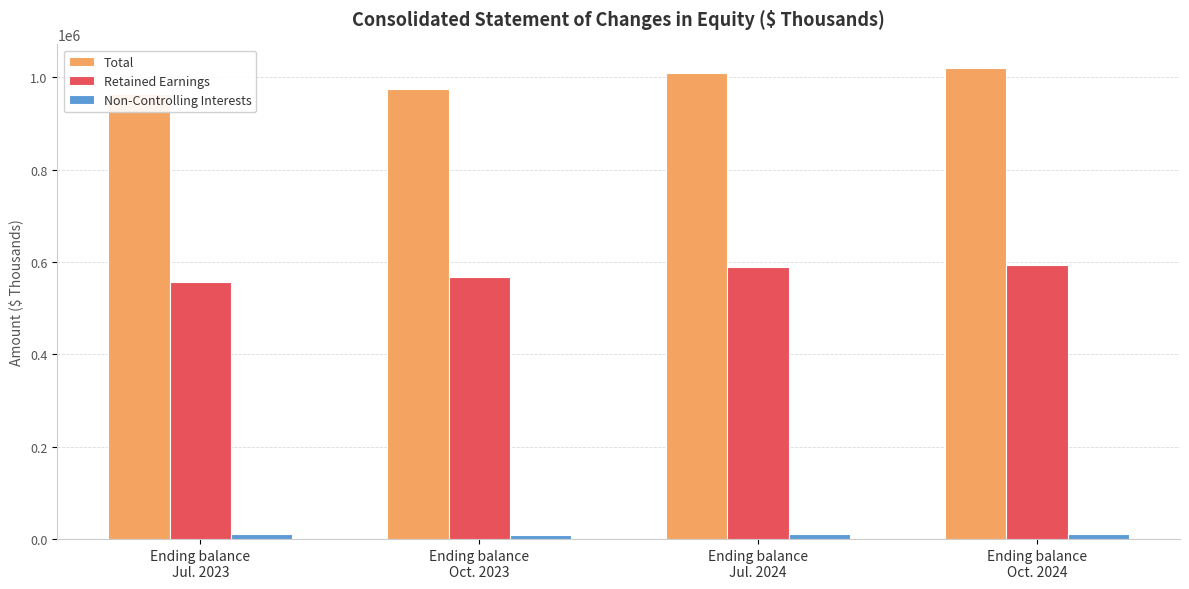

Count the number of categories in the chart.

4